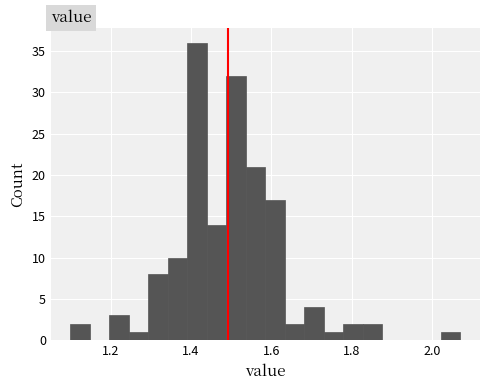

Read against the x-axis, roughly where is the centre of the tallest bar?

1.42